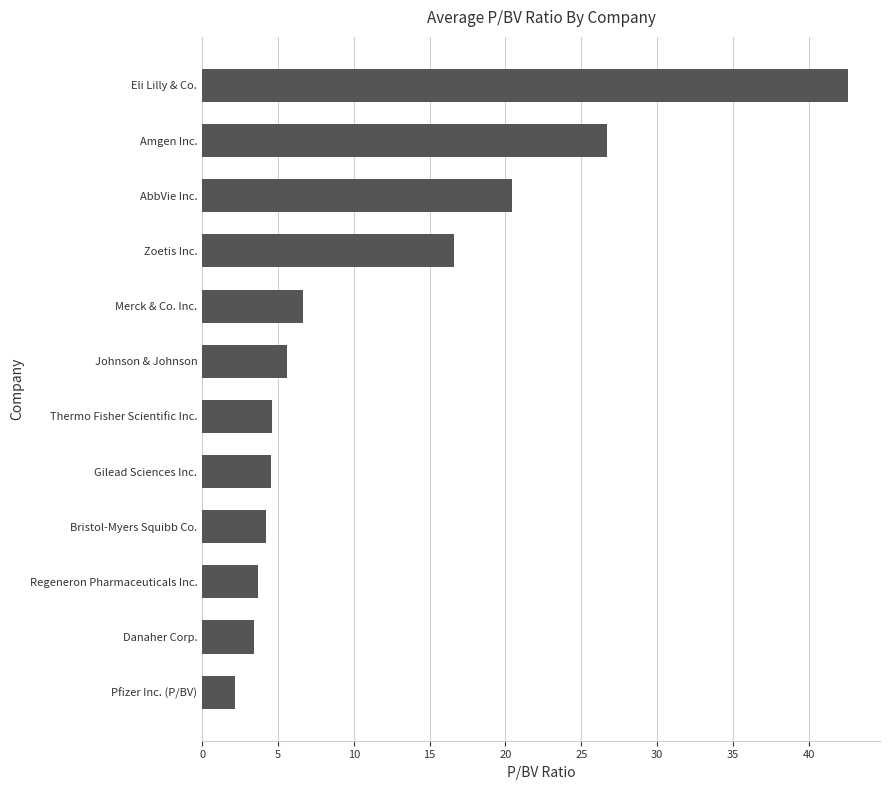

The chart shows a value of 1.8 at Thermo Fisher Scientific Inc.. True or false?

False